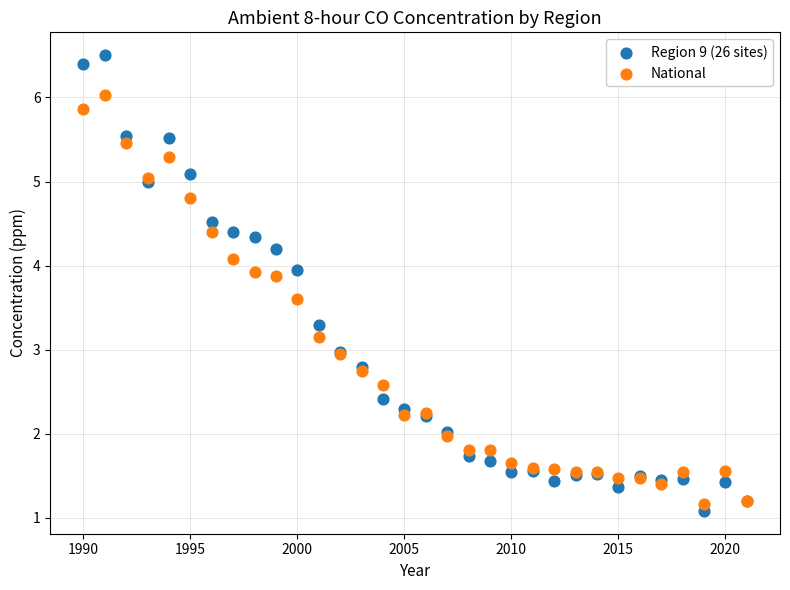

Which series contains the lowest Y value?

Region 9 (26 sites)